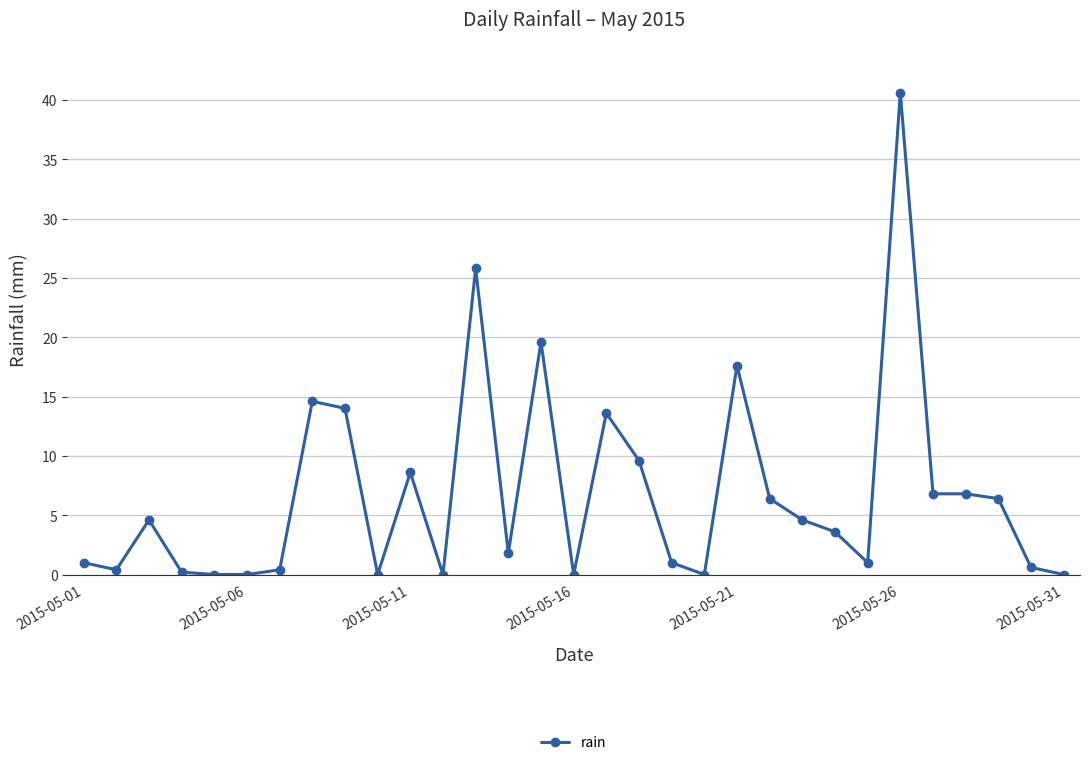

What is the difference between the maximum and minimum values?

40.6